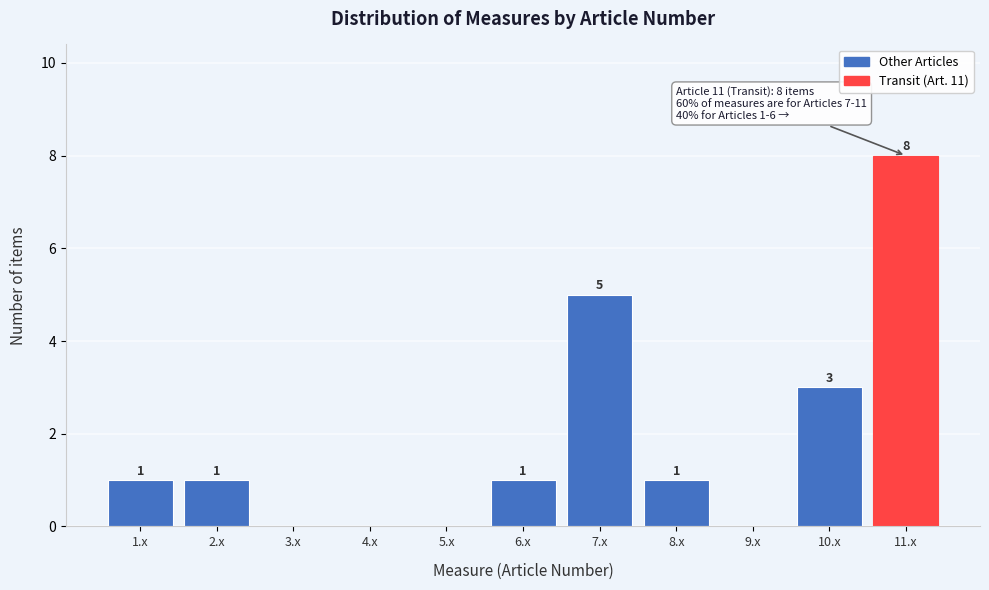

Reading left to right, list all the values displayed in this chart.

1.x=1	2.x=1	3.x=0	4.x=0	5.x=0	6.x=1	7.x=5	8.x=1	9.x=0	10.x=3	11.x=8